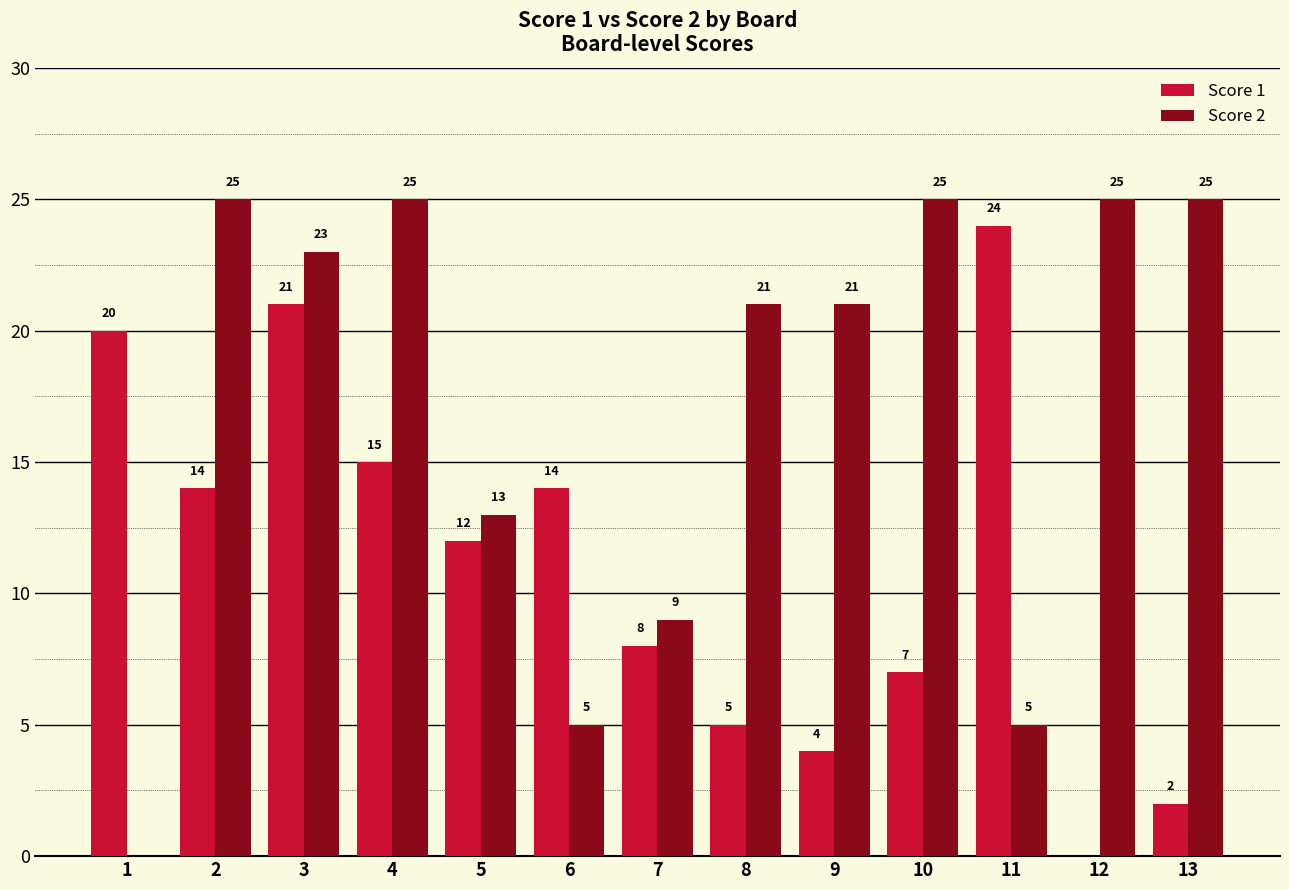

What is the sum of all Score 1 values?

146